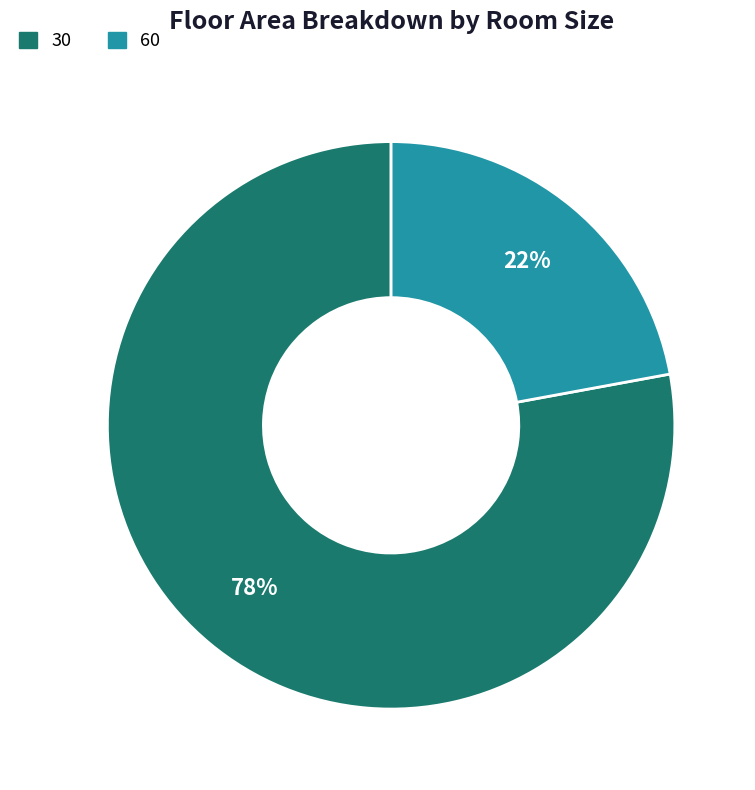

What percentage is the 60 slice, to the nearest percent?

22%